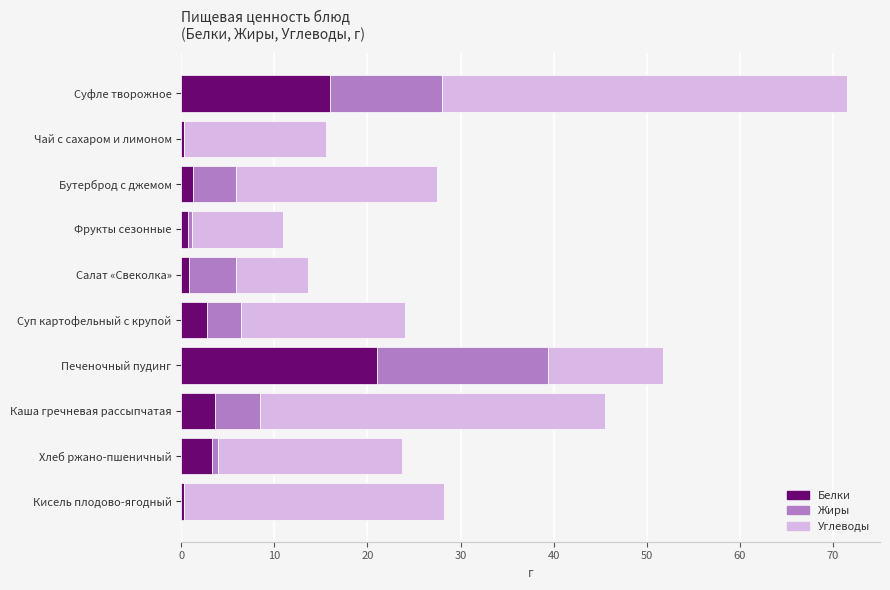

What is the highest value of the Белки series?

21.0